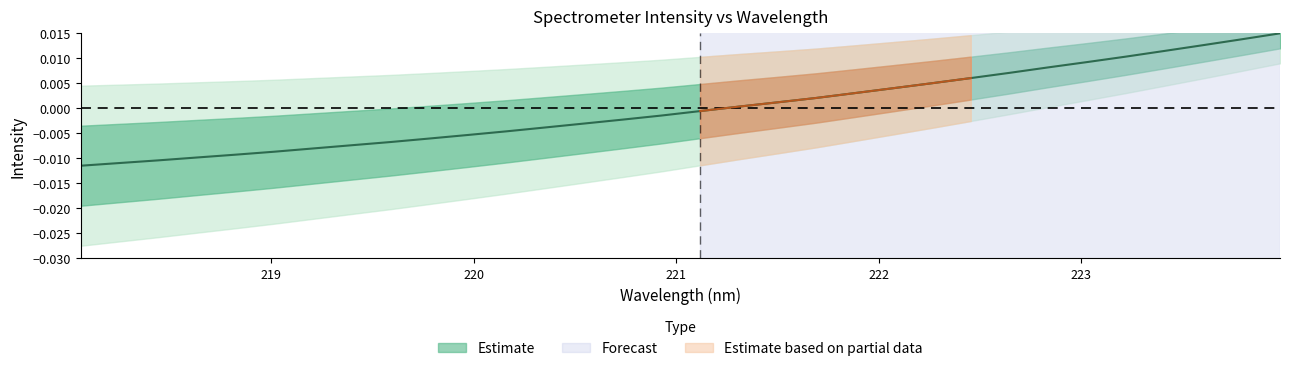

Is it true that the value at 219.7801 is -0.0?

True